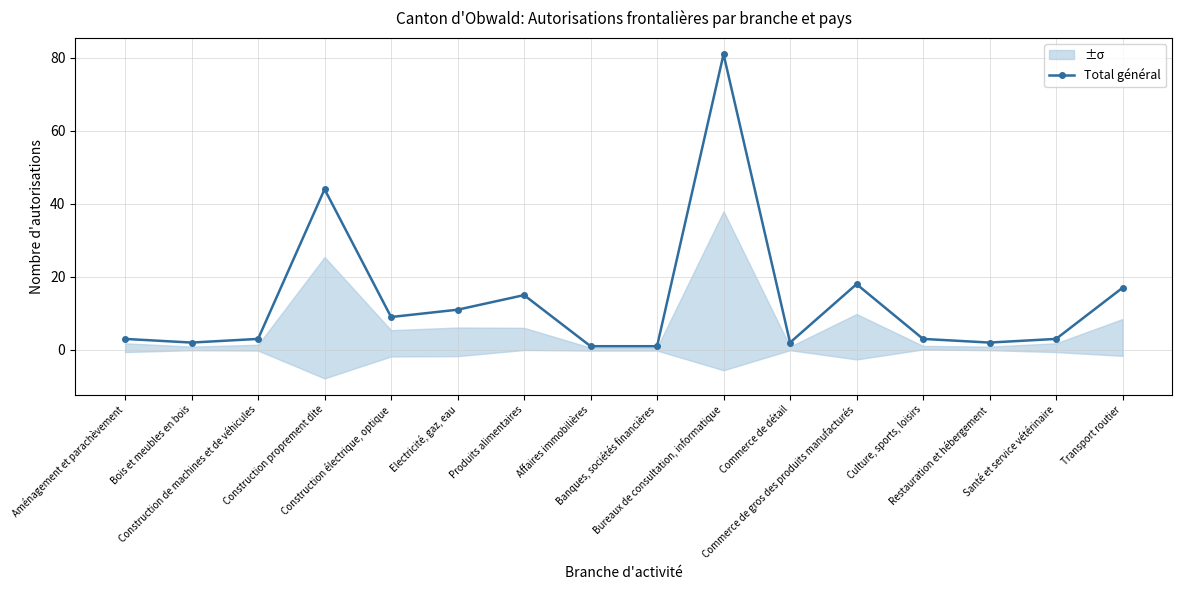

What is the greatest value displayed?

81